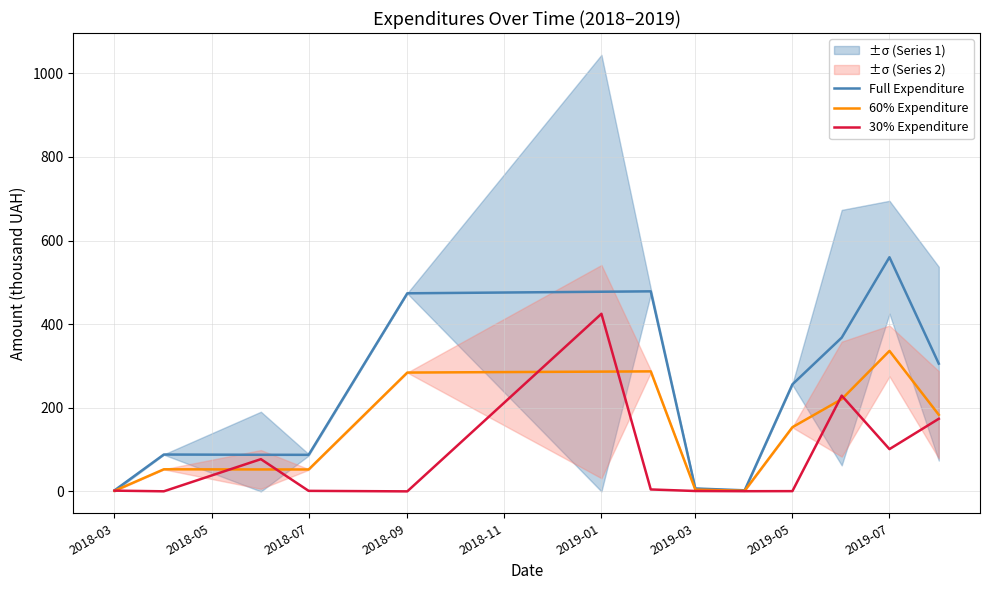

At which label does 60% Expenditure reach its peak?

2019-07